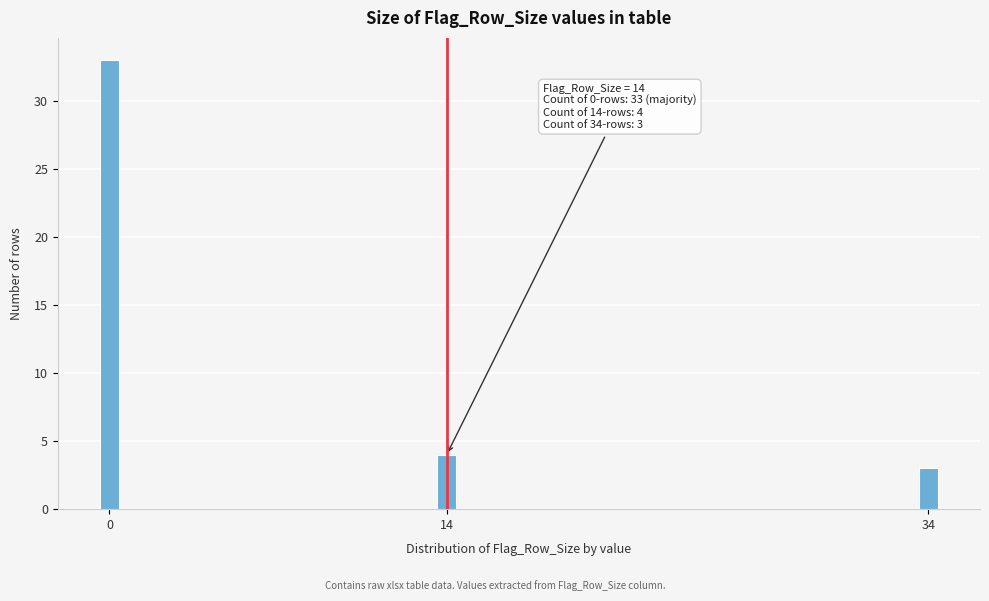

Reading left to right, list all the values displayed in this chart.

33	4	3